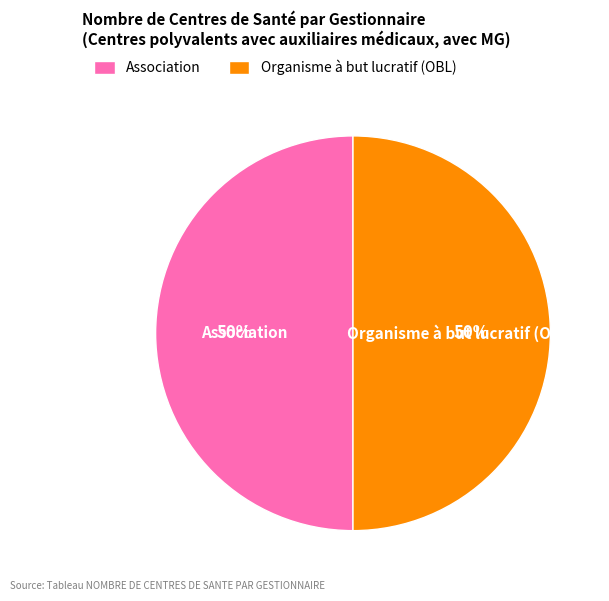

What percentage is the Association slice, to the nearest percent?

50%